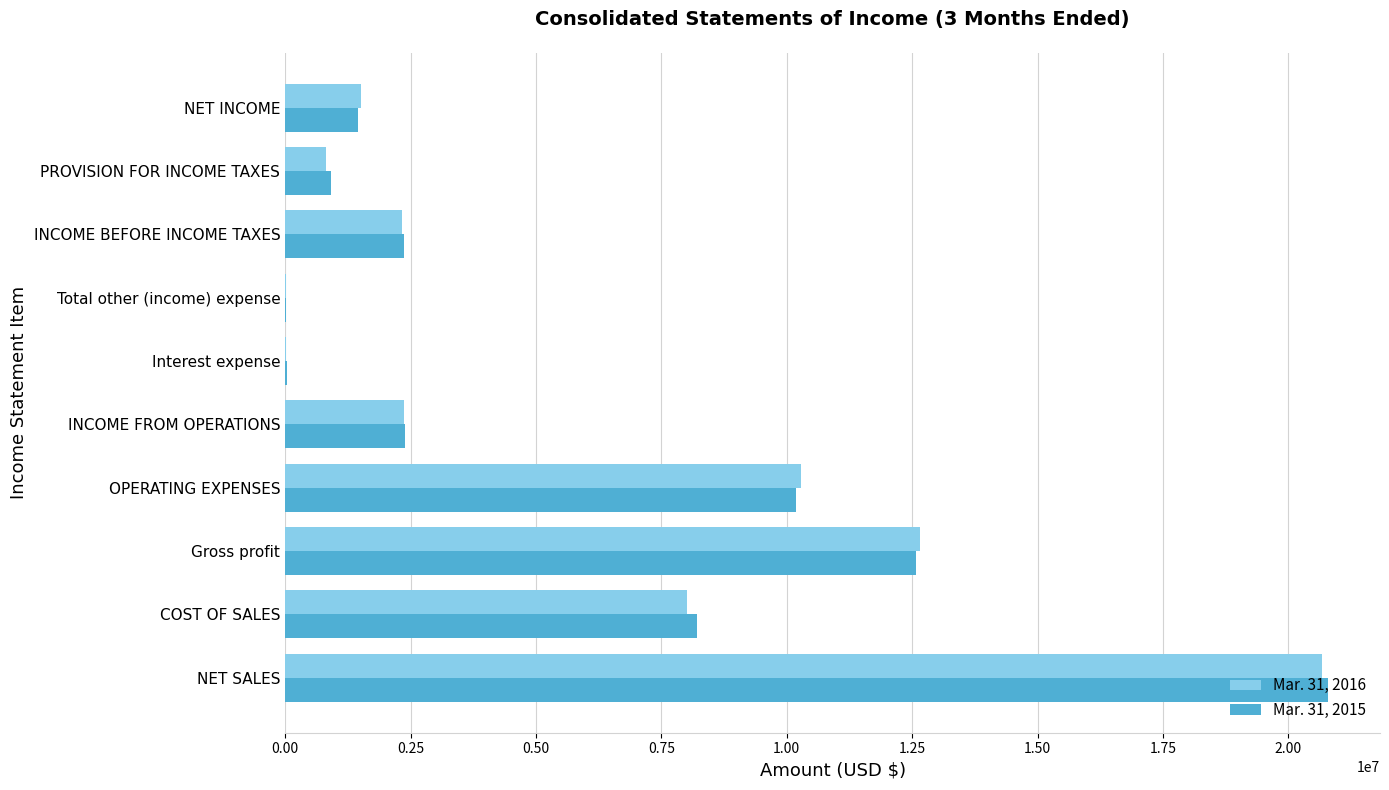

What is the greatest value displayed?

20788764